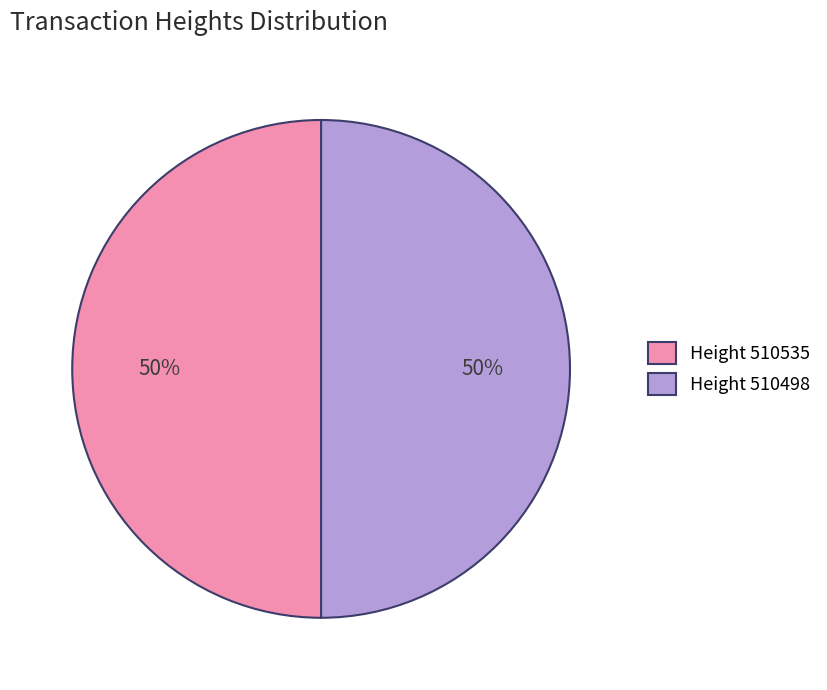

True or false: Height 510498 accounts for 38% of the total.

False